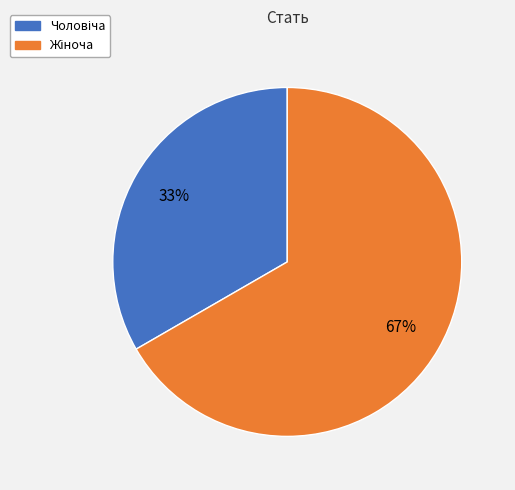

Is there a majority slice in this chart?

Yes